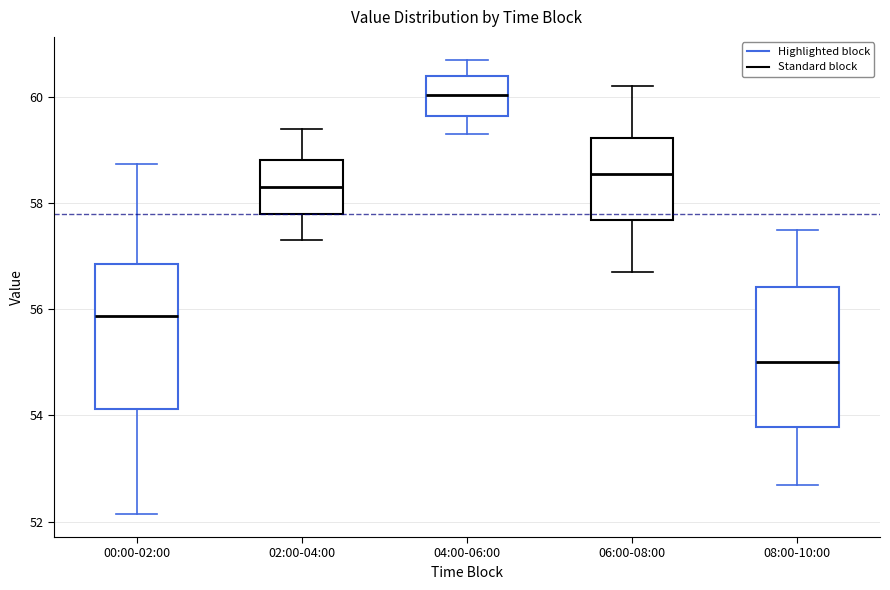

Where is the upper edge of the box for 04:00-06:00 on the y-axis? The values are not printed on the chart, so give them approximately, as read against the axis.

60.4